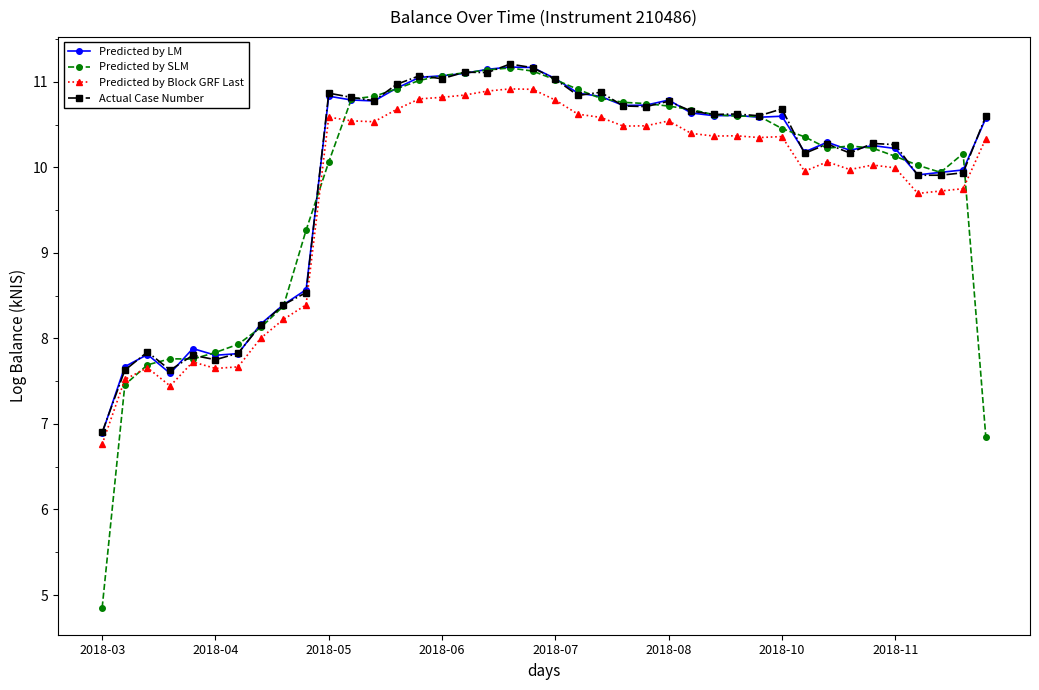

Which series has the widest spread of values?

Predicted by SLM